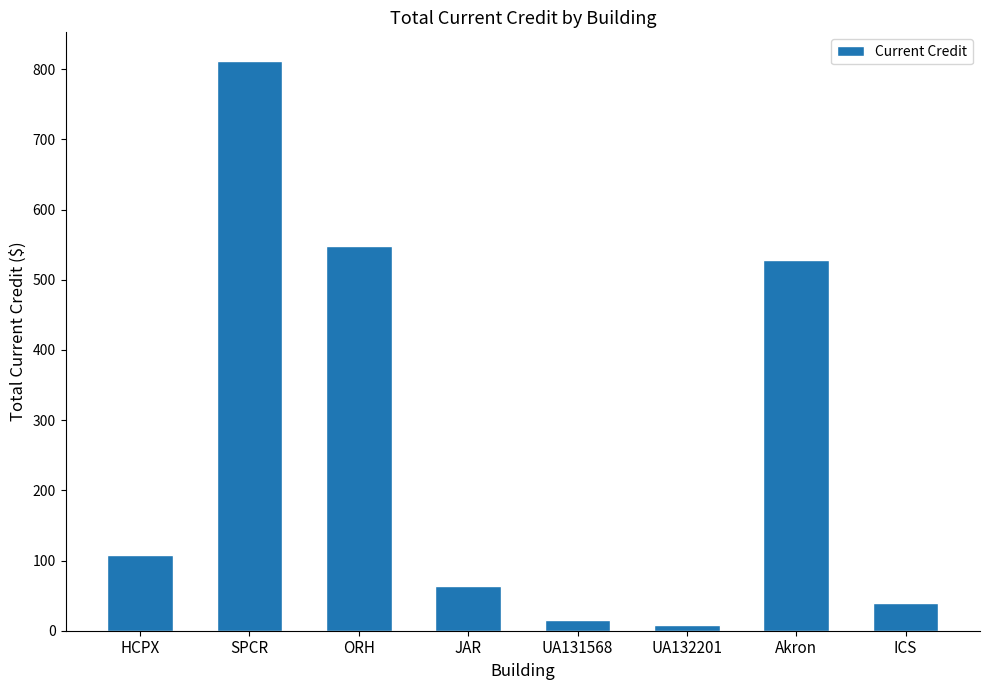

What is the difference between the second highest and second lowest values?

532.4